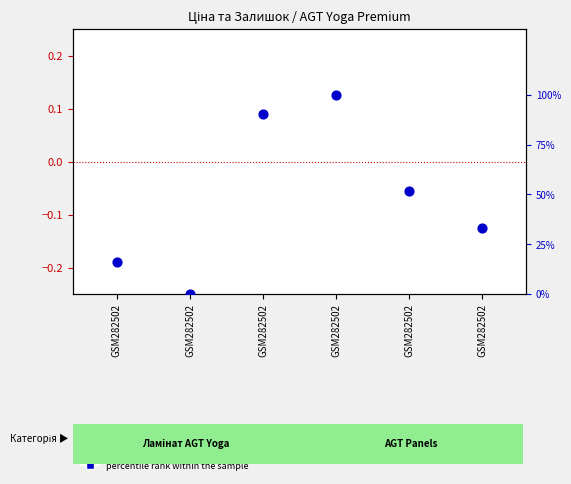

Which series has the largest total across all categories?

percentile rank within the sample